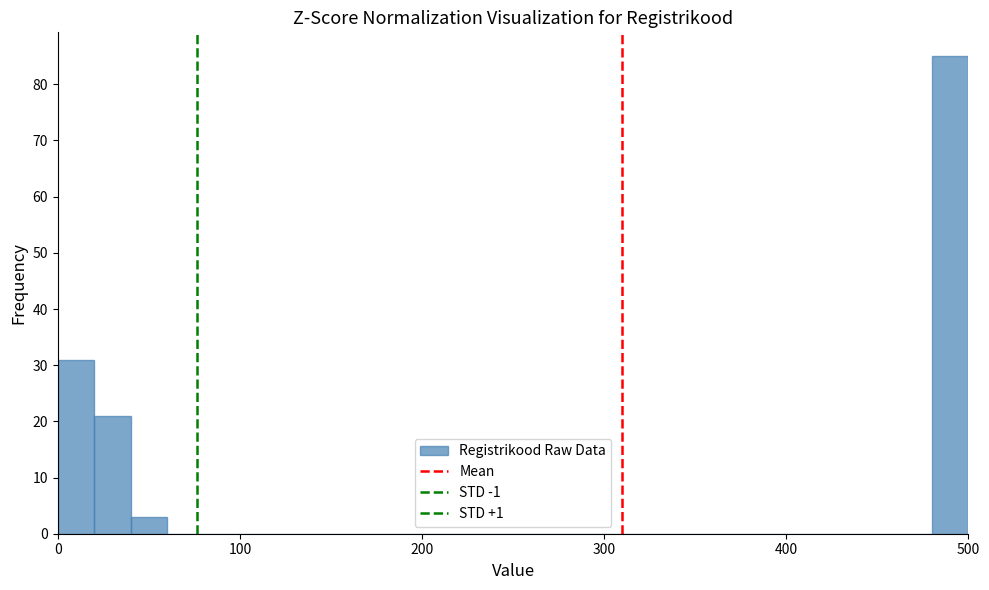

Around what value on the x-axis is the tallest bar? Give the approximate position of its centre, as read against the axis.

490